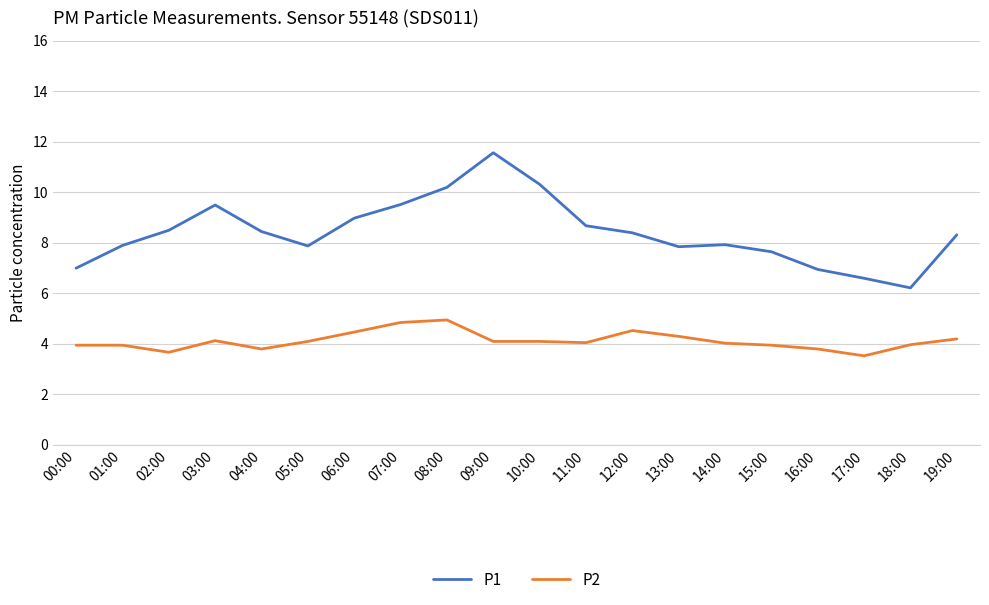

What value does the P2 series have at 12:00?

4.5